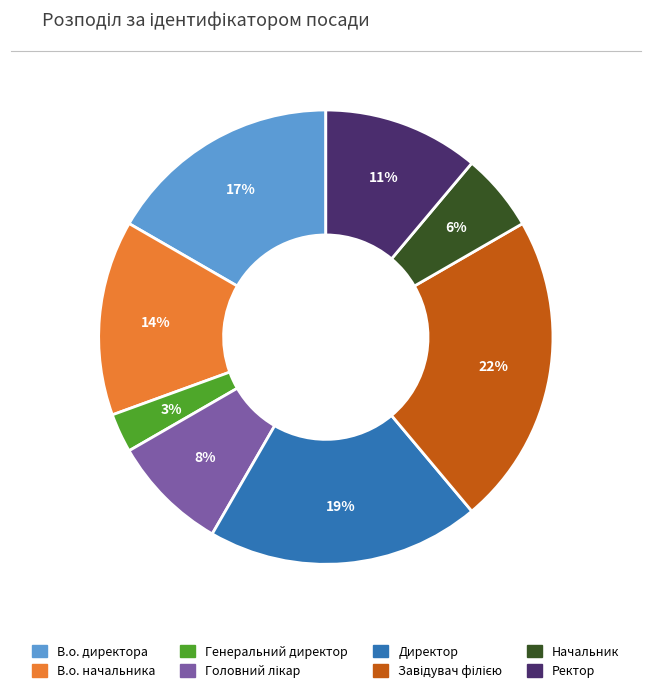

What is the smallest slice in the pie chart?

Генеральний директор